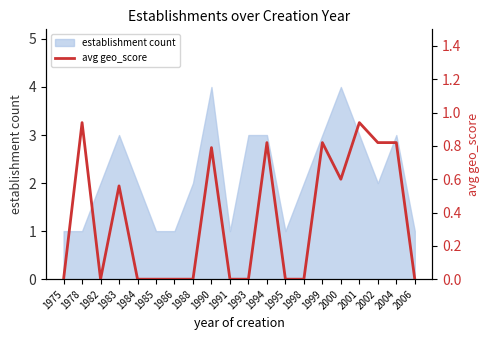

List the labels in order of value, largest first.

1978, 2001, 1994, 1999, 2002, 2004, 1990, 2000, 1983, 1975, 1982, 1984, 1985, 1986, 1988, 1991, 1993, 1995, 1998, 2006